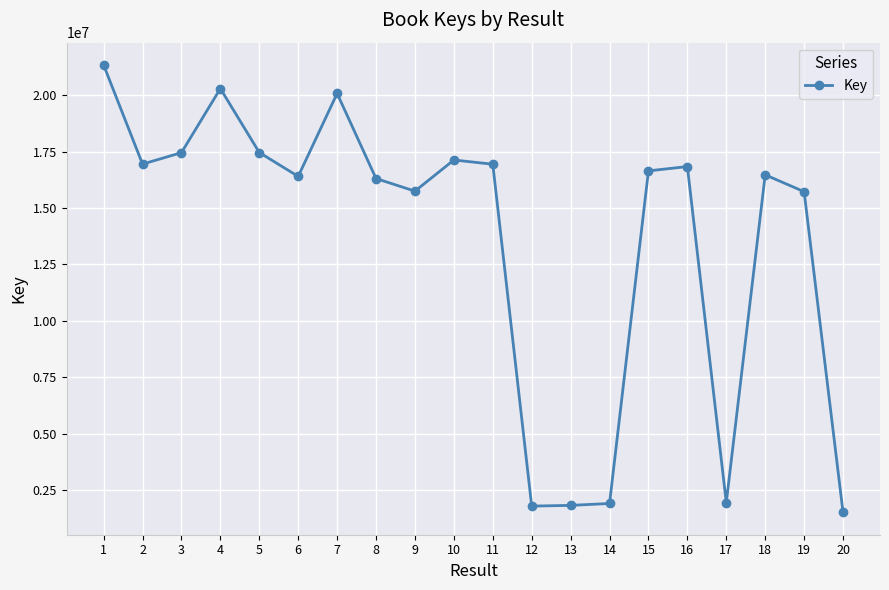

What is the minimum value shown in the chart?

1521357